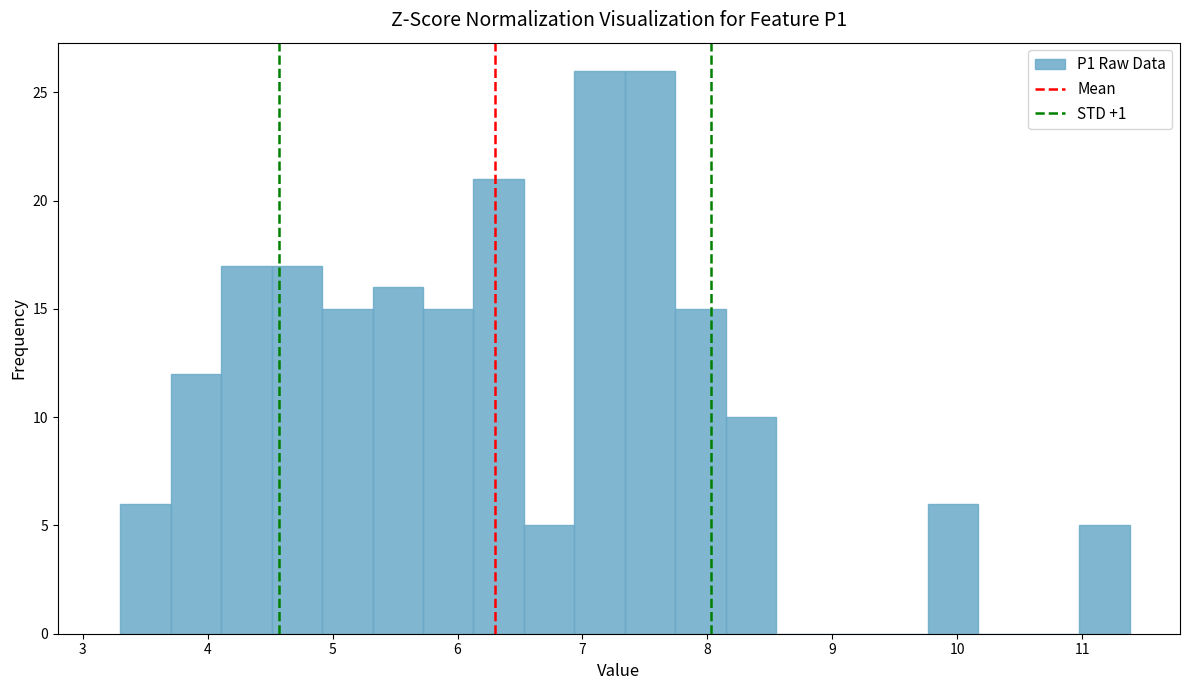

Reading left to right, transcribe this chart: for each bar, give the range it covers on the x-axis and its height. Neither the bar edges nor the heights are printed on the chart, so give them approximately, as read against the axes.

3.3 to 3.7: 6
3.7 to 4.1: 12
4.1 to 4.5: 17
4.5 to 4.9: 17
4.9 to 5.3: 15
5.3 to 5.7: 16
5.7 to 6.1: 15
6.1 to 6.5: 21
6.5 to 6.9: 5
6.9 to 7.3: 26
7.3 to 7.7: 26
7.7 to 8.1: 15
8.1 to 8.6: 10
8.6 to 9.0: 0
9.0 to 9.4: 0
9.4 to 9.8: 0
9.8 to 10.2: 6
10.2 to 10.6: 0
10.6 to 11.0: 0
11.0 to 11.4: 5